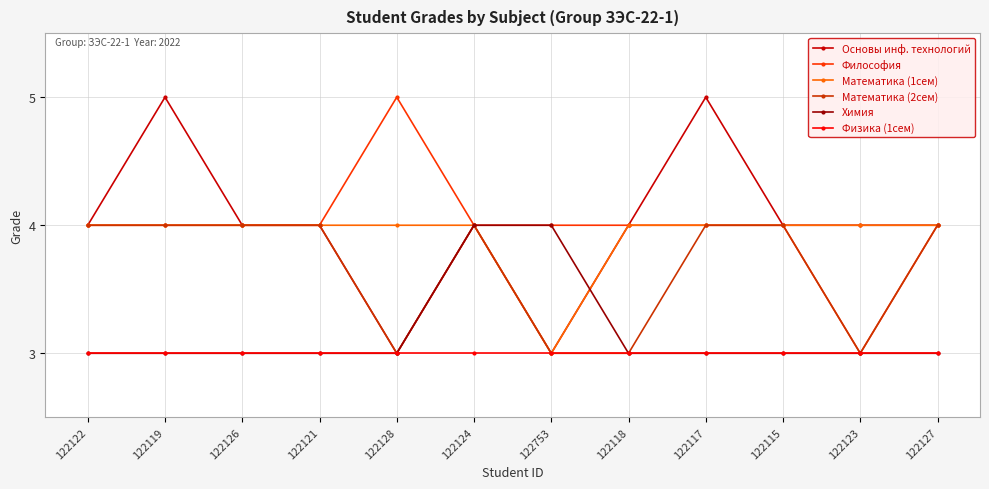

Which series changed the most between 122121 and 122124?

Химия